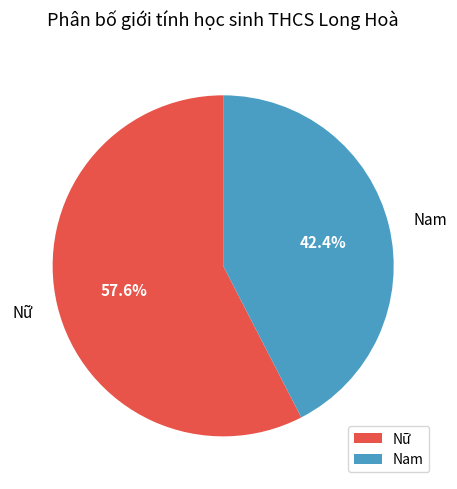

To the nearest percent, what is the difference between the Nữ and Nam slice percentages?

15%